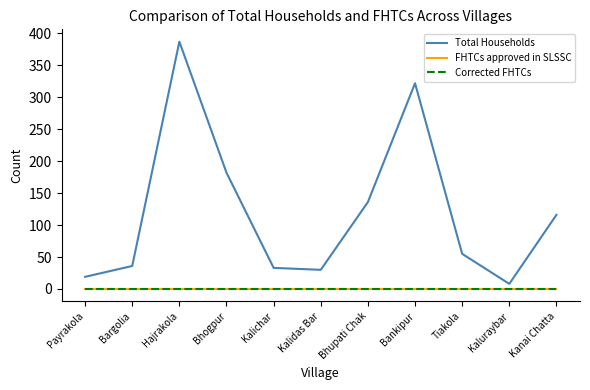

Does the chart display data point markers on the line(s)?

No